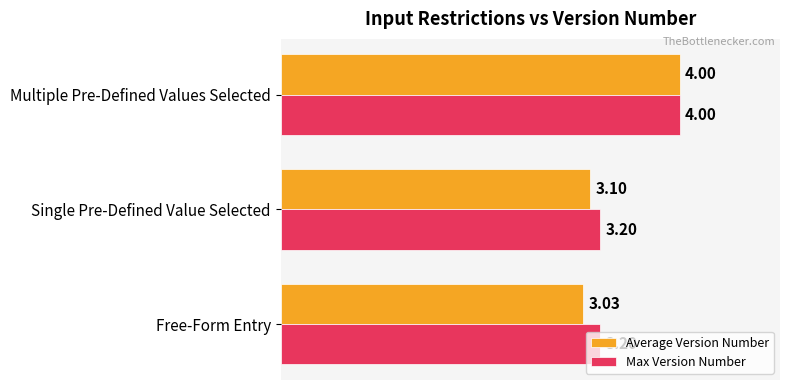

Which series has the largest total across all categories?

Max Version Number